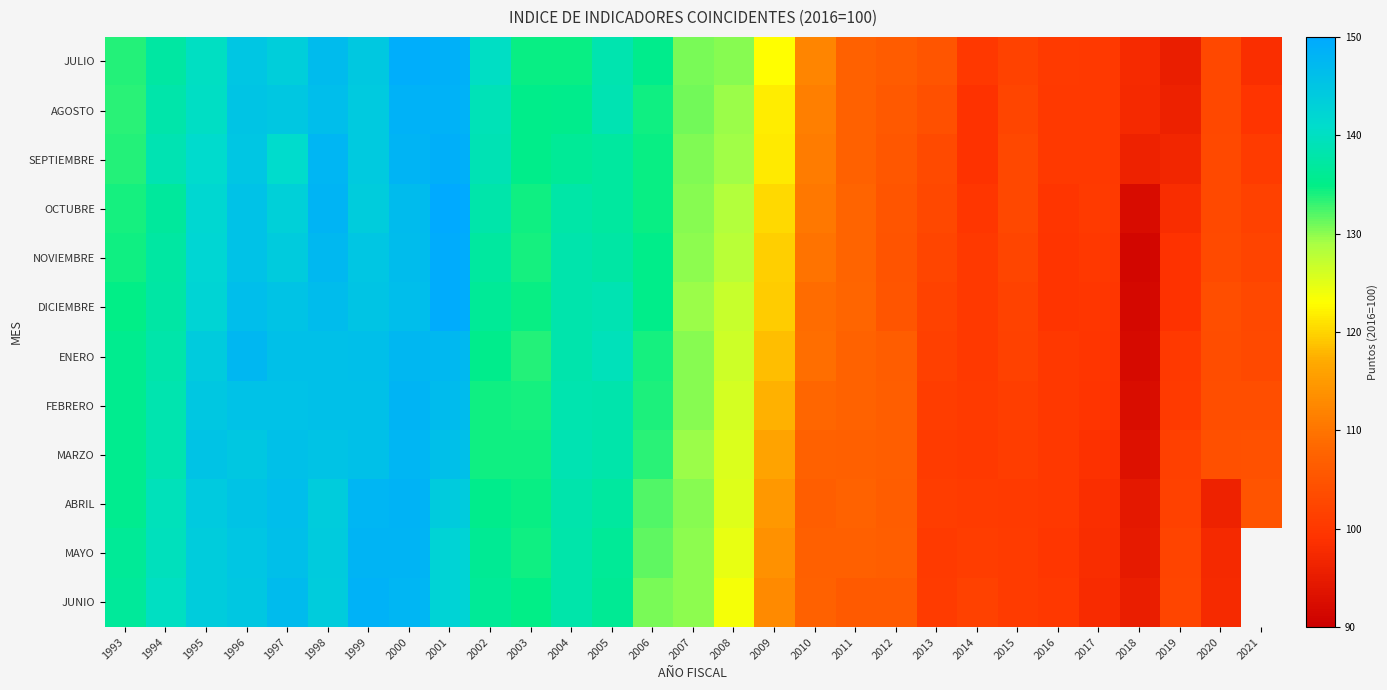

Is it true that ENERO equals 28.7 at 1993?

False